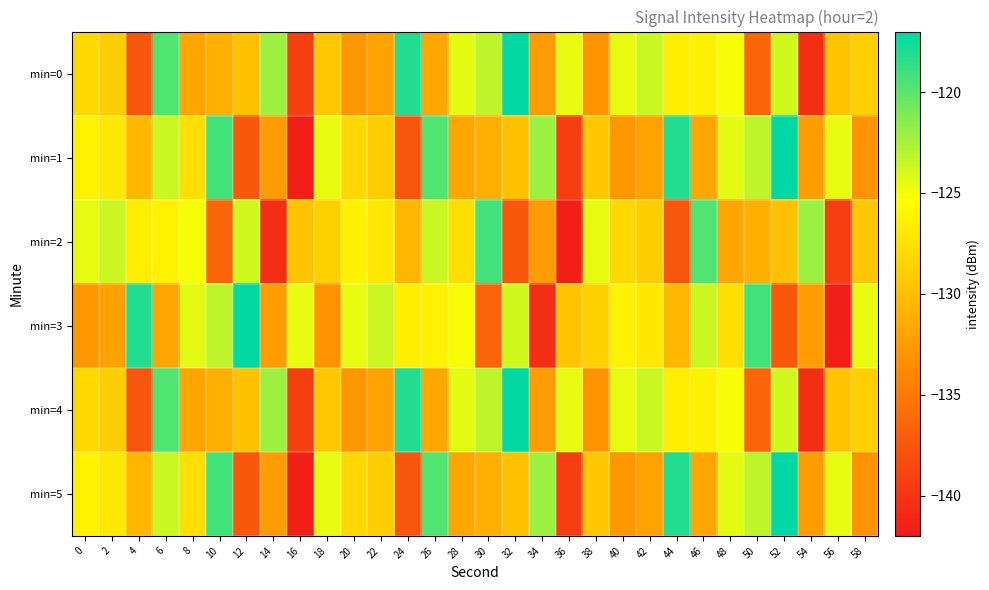

Count the number of categories in the chart.

30